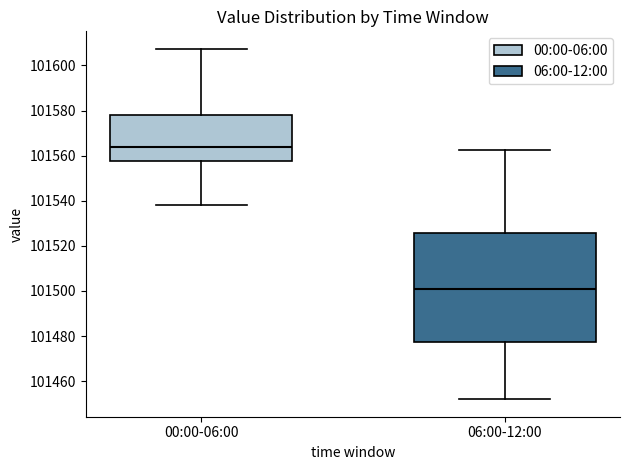

Where is the upper edge of the box for 06:00-12:00 on the y-axis? The values are not printed on the chart, so give them approximately, as read against the axis.

101526